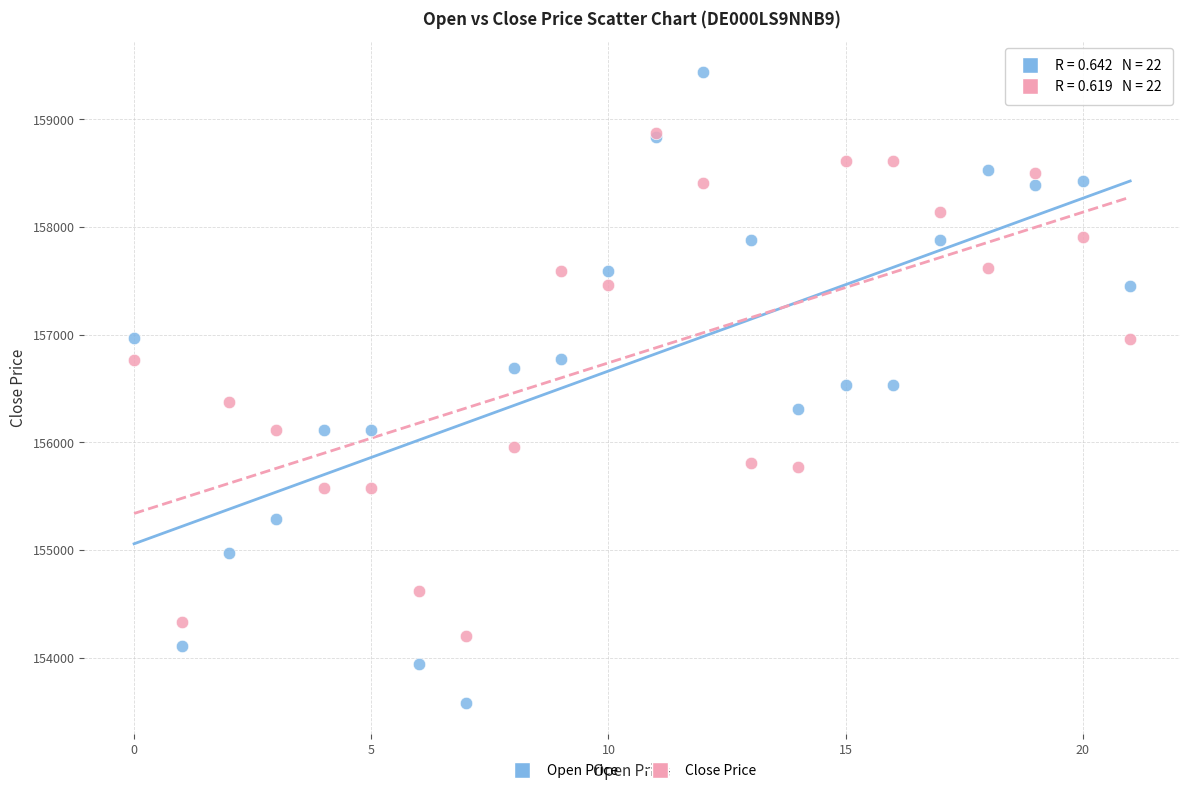

Which series contains the highest Y value?

Open Price